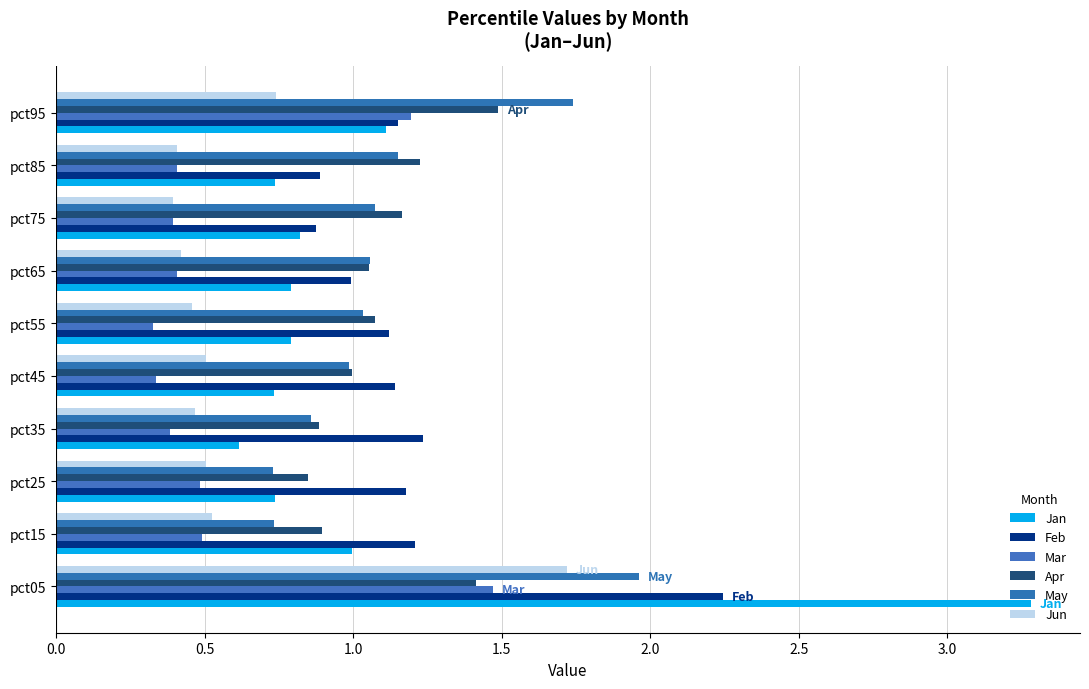

What are all the series names shown in the legend?

Jan, Feb, Mar, Apr, May, Jun